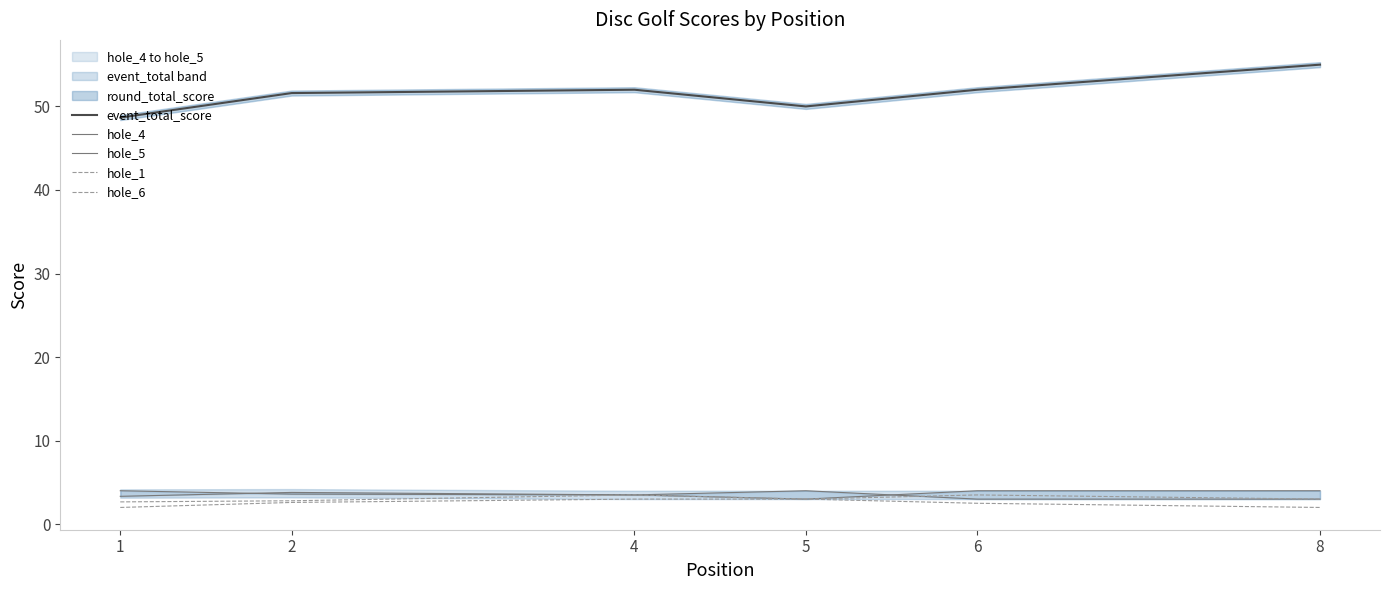

True or false: hole_5 and hole_1 cross at least once.

False